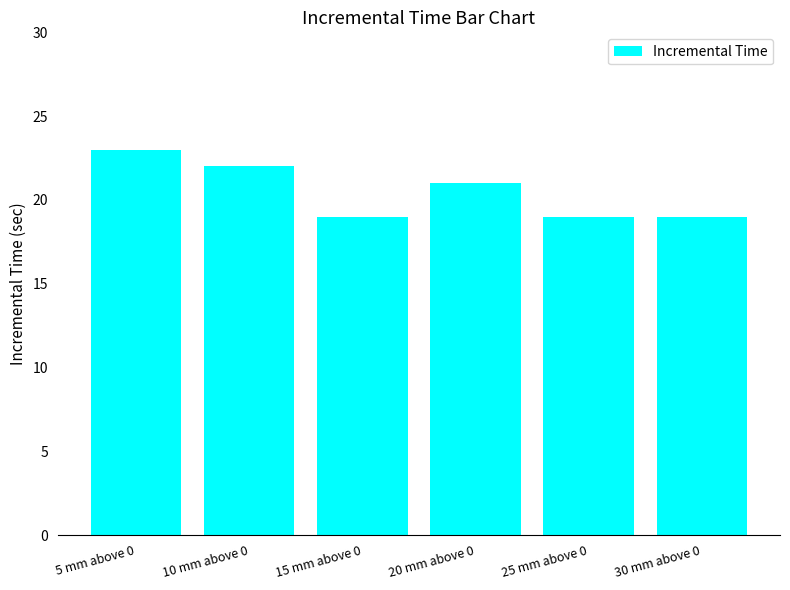

What value does the data have at 20 mm above 0?

21